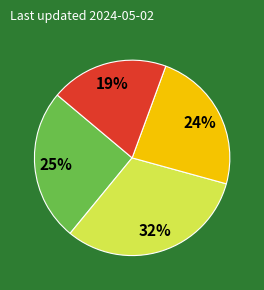

Is there a majority slice in this chart?

No